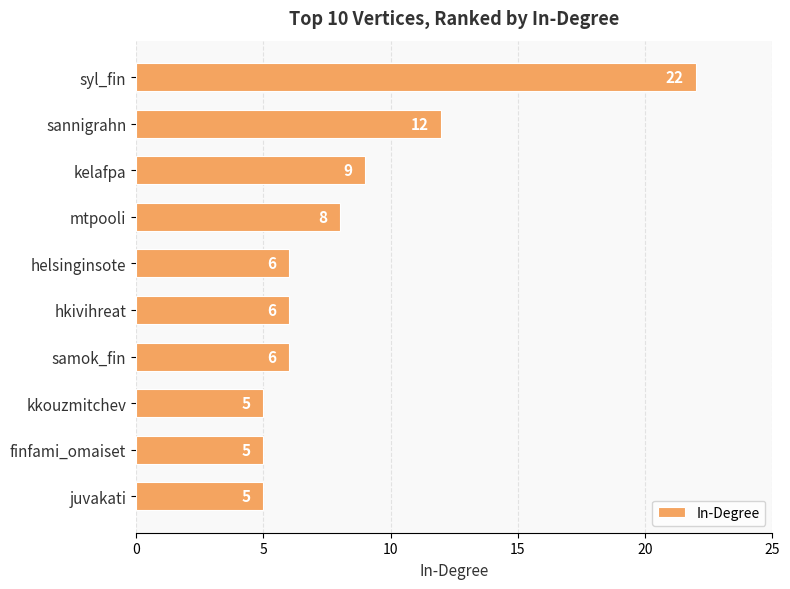

Which has a higher value, mtpooli or syl_fin?

syl_fin